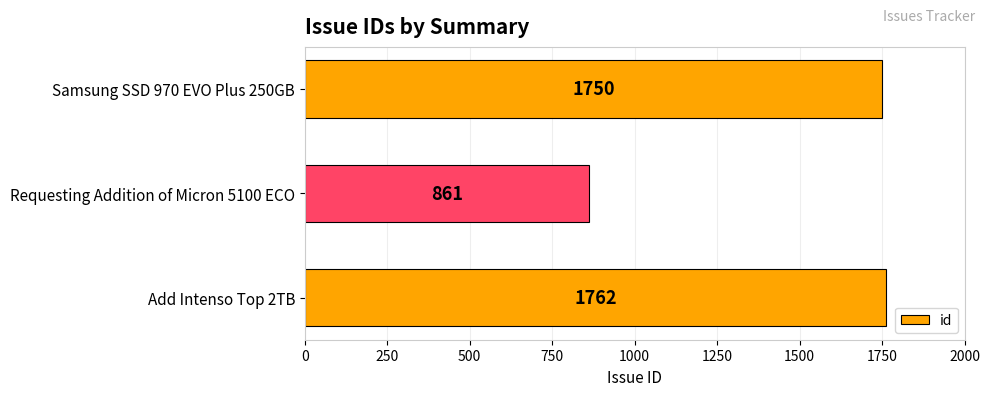

Where is the data nearest to the value 1311?

Samsung SSD 970 EVO Plus 250GB